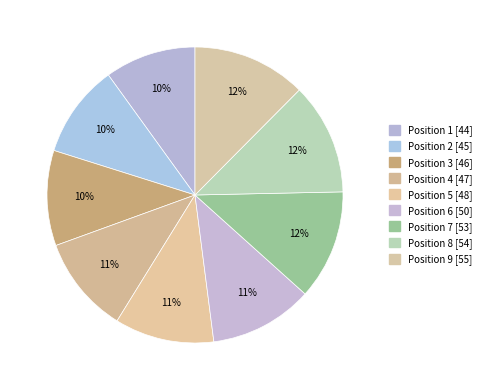

How many segments does this pie chart have?

9